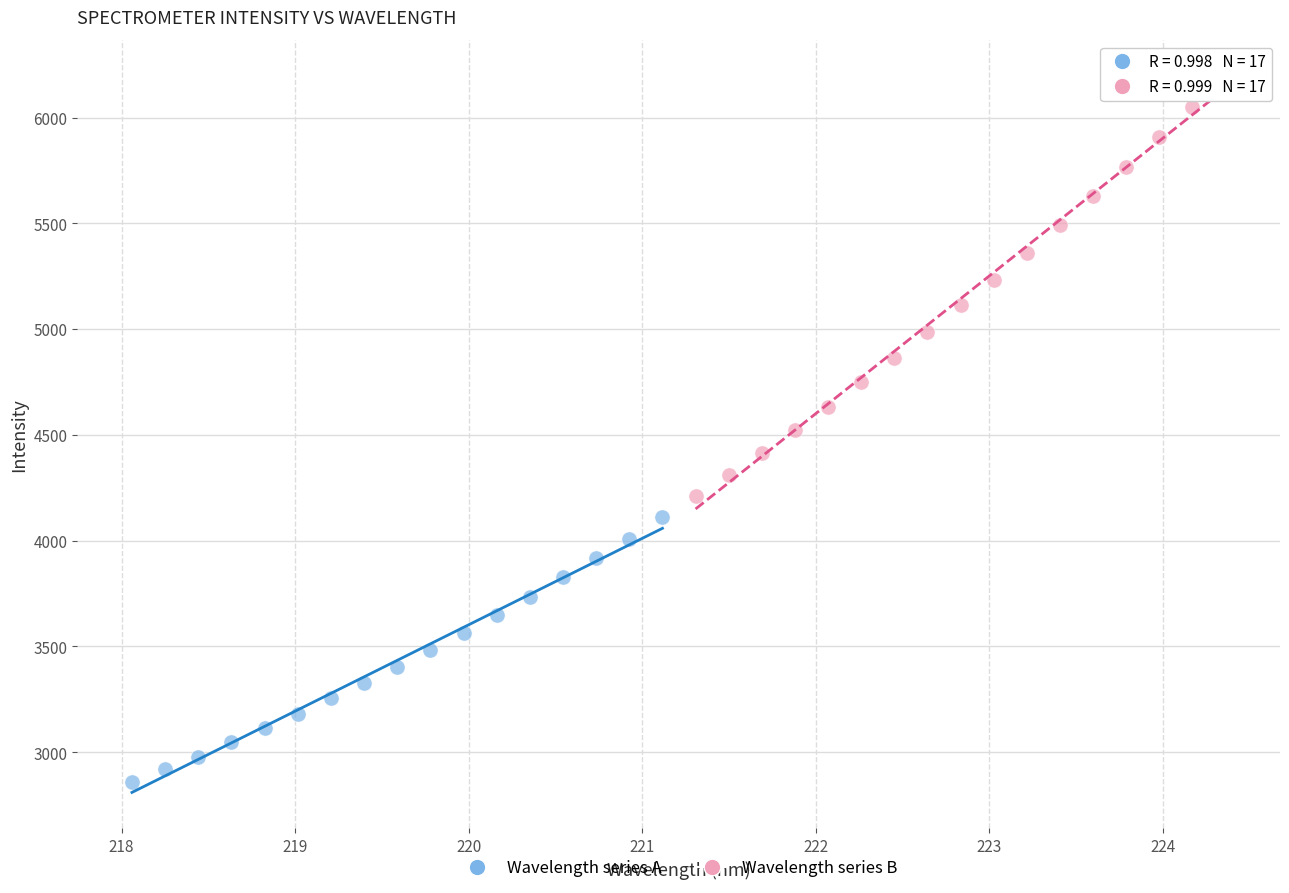

Which series contains the highest Y value?

Wavelength series B